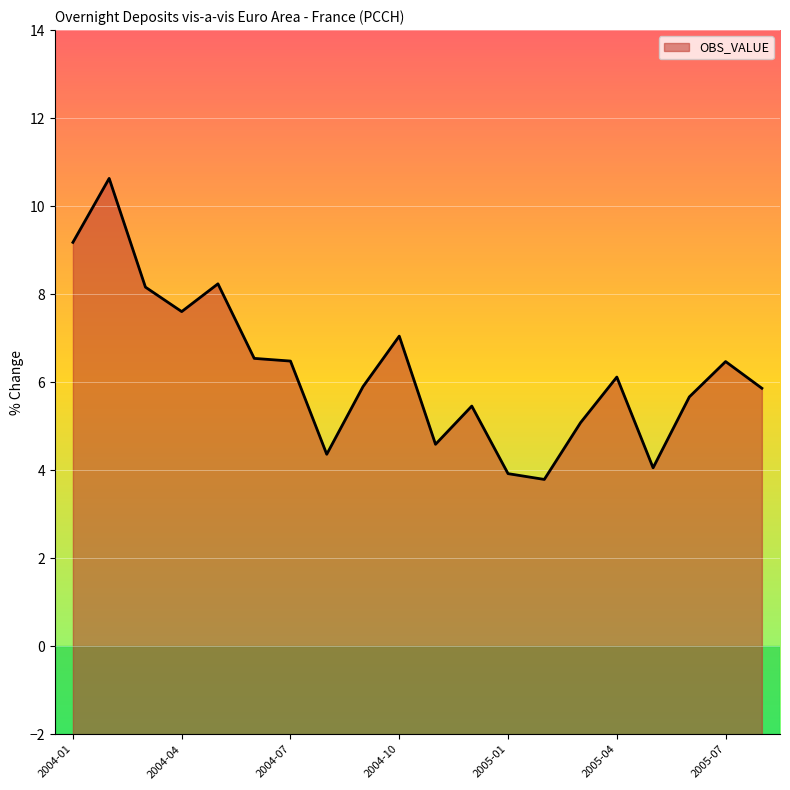

How many interior local valleys (lower than both neighbors) does the data have?

5